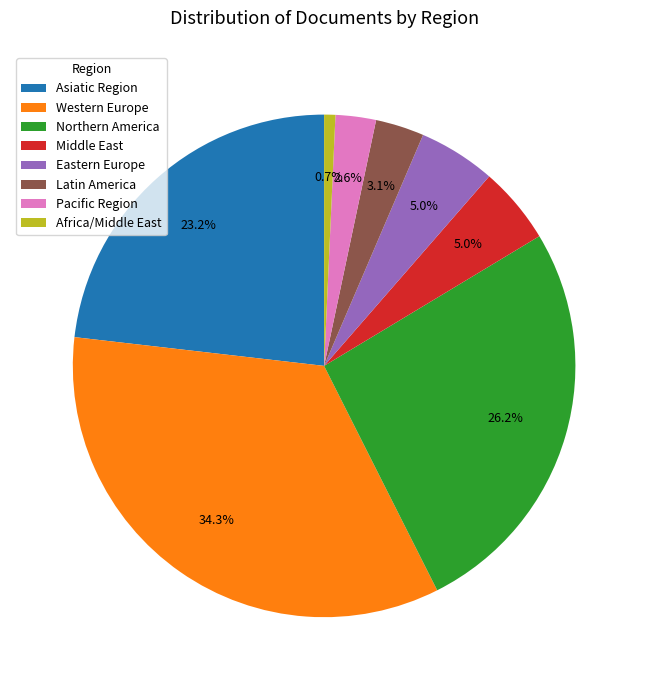

Approximately how many times larger is the value at Pacific Region compared to Eastern Europe?

0.5